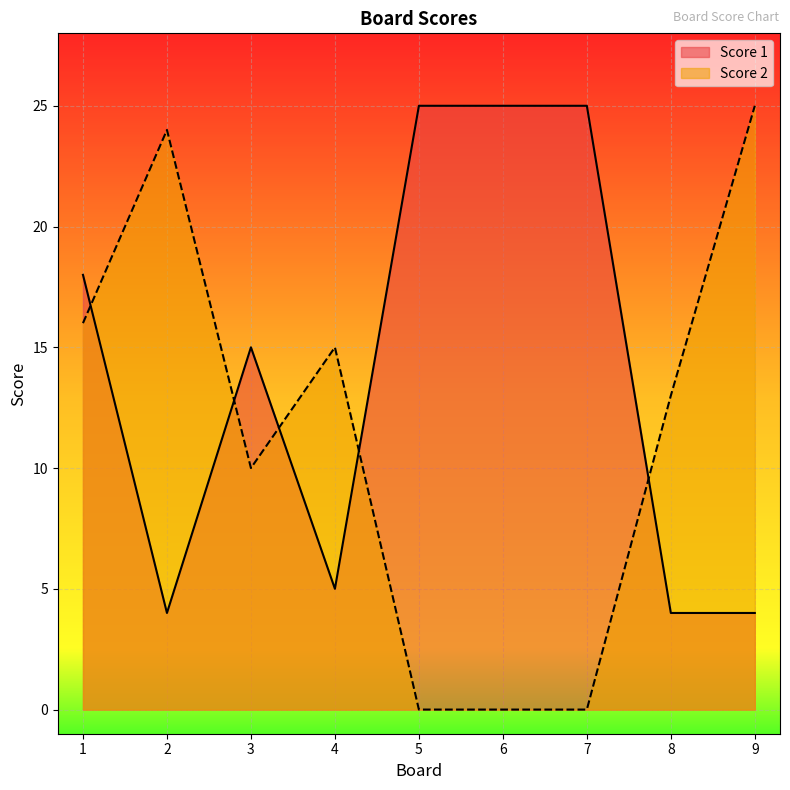

How many lines are shown in the chart?

2